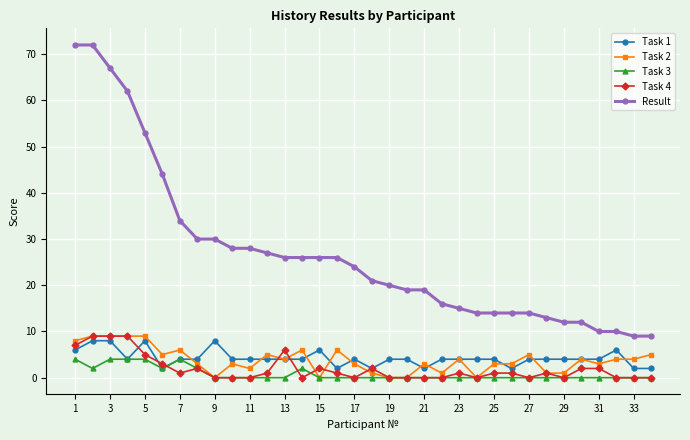

Which series has the largest range (max minus min)?

Result